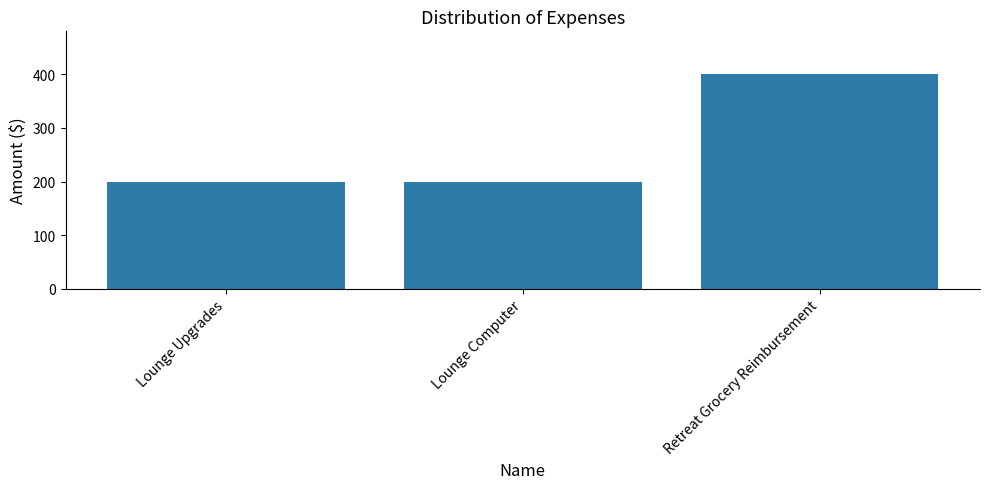

What is the minimum value shown in the chart?

200